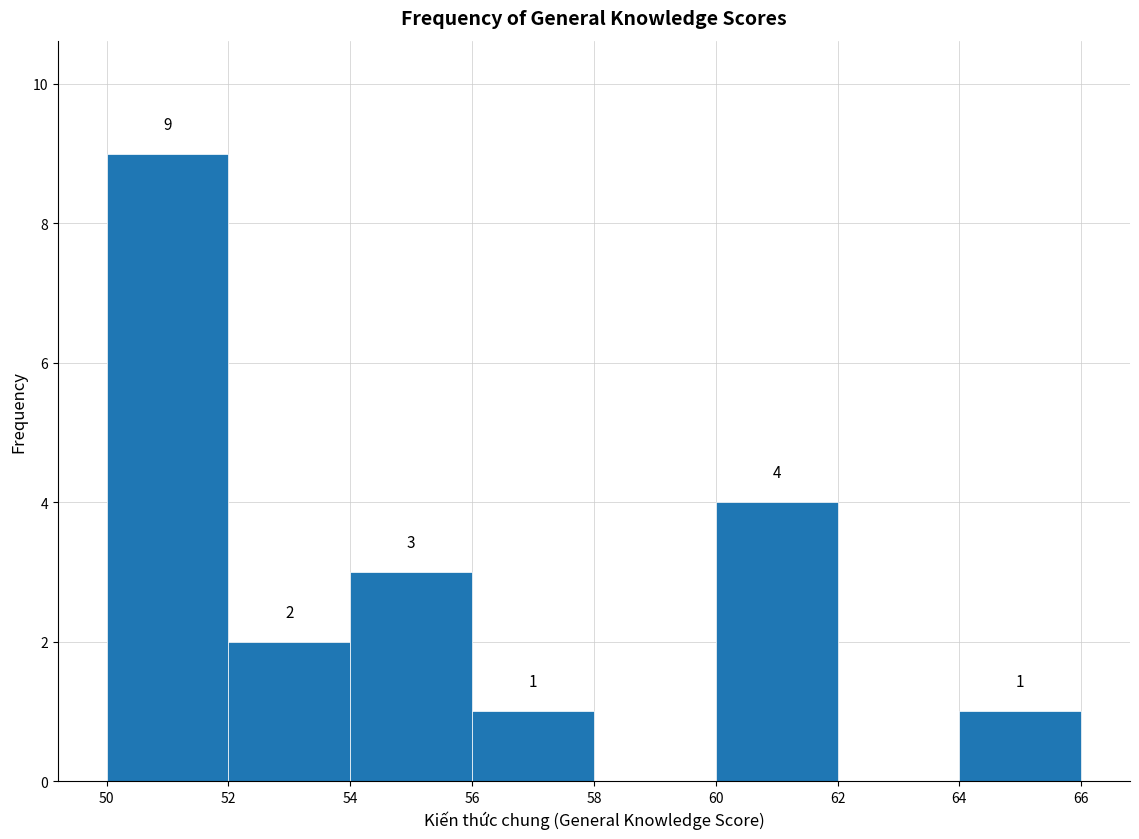

Over which range of the x-axis is the bar tallest?

50 to 52